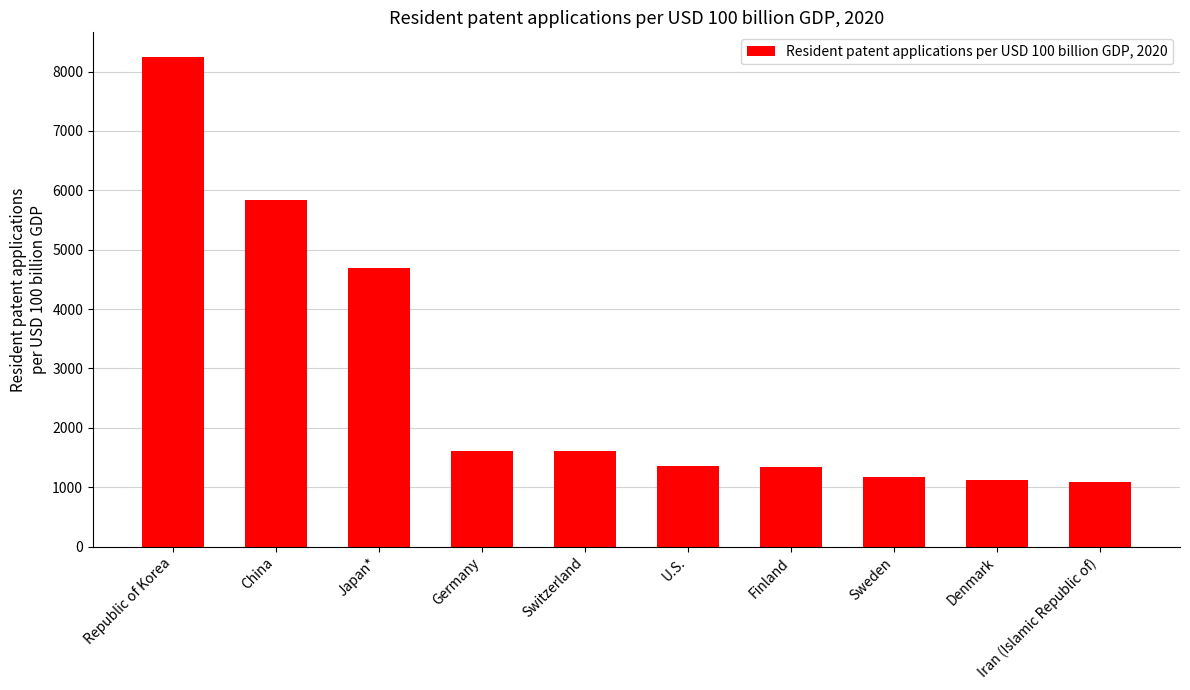

How many data points does each series have?

10